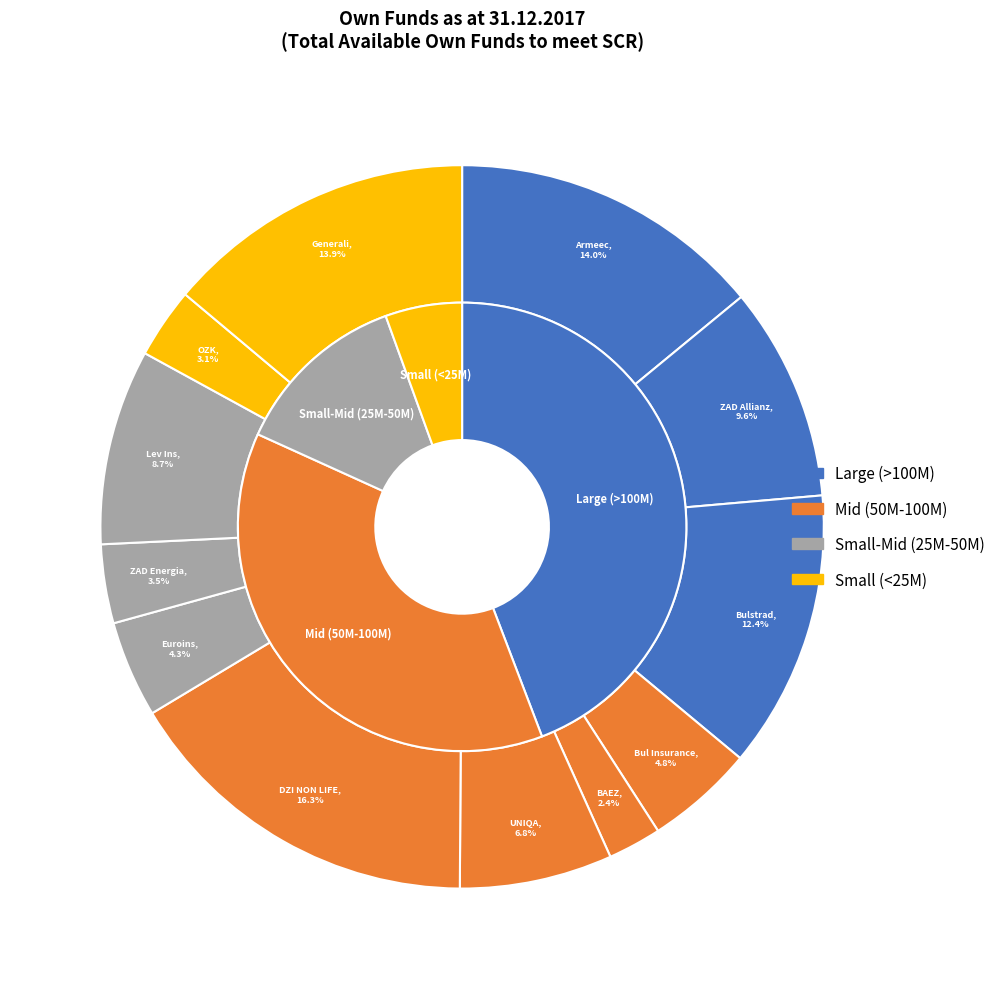

How many segments does this pie chart have?

12